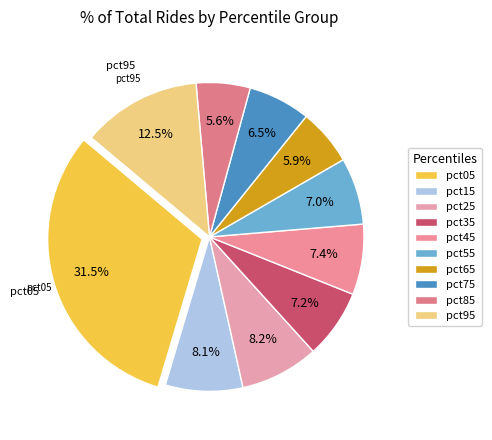

Count the number of slices in the pie.

10